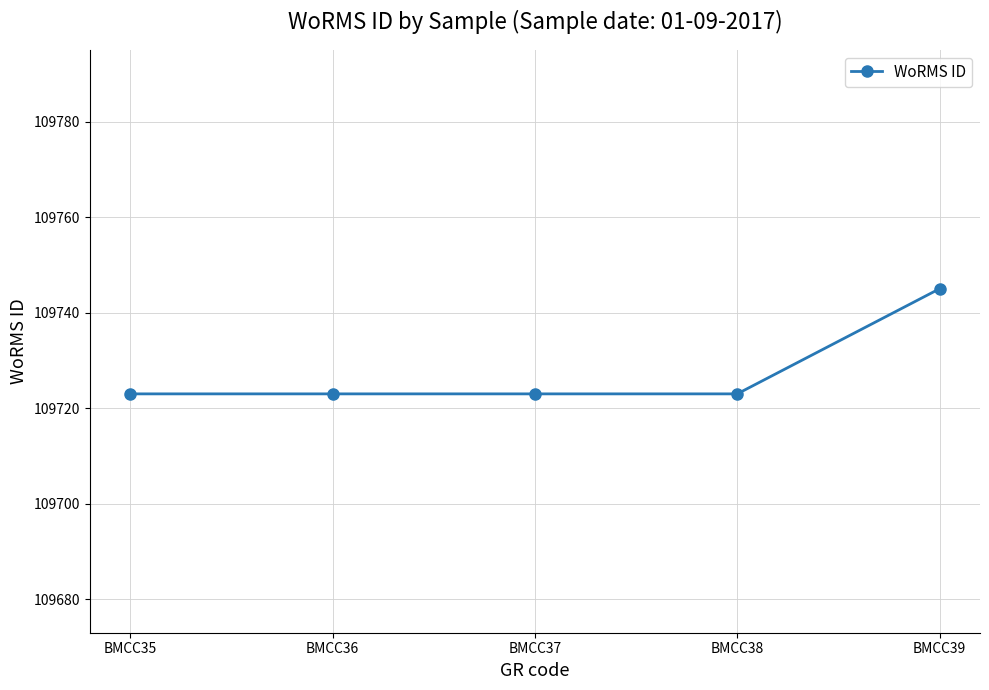

What is the ratio of the value at BMCC35 to the value at BMCC36?

1.0